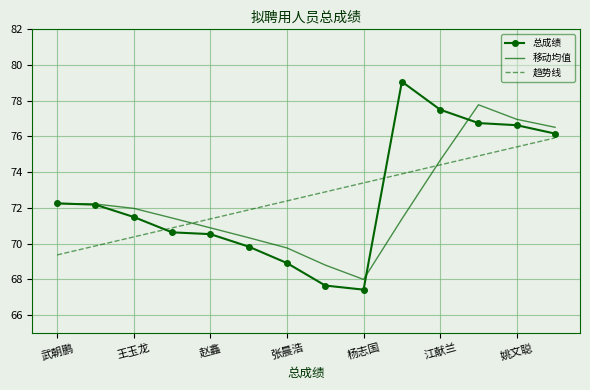

Which series has the widest spread of values?

总成绩